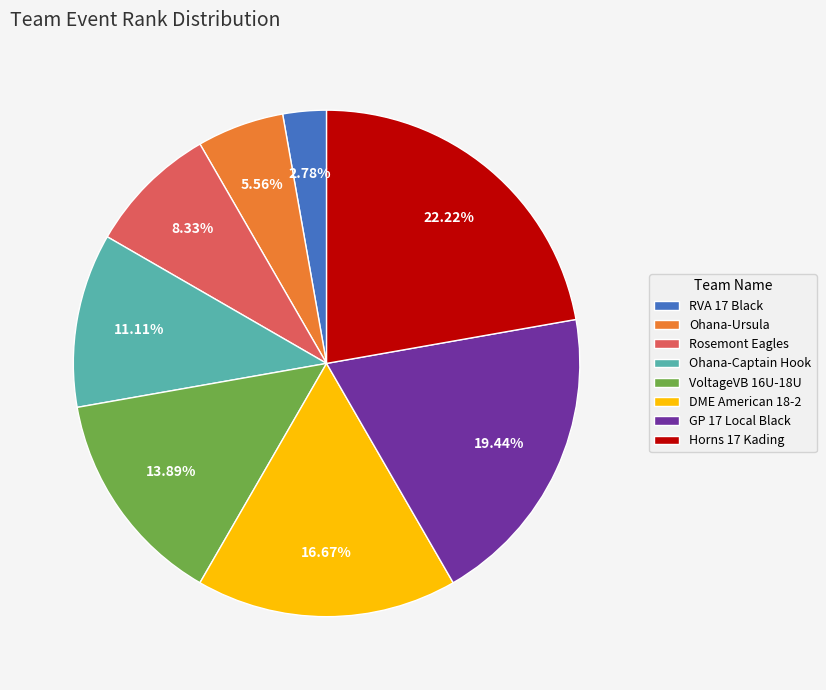

To the nearest percent, what is the combined percentage of Rosemont Eagles and Horns 17 Kading?

31%